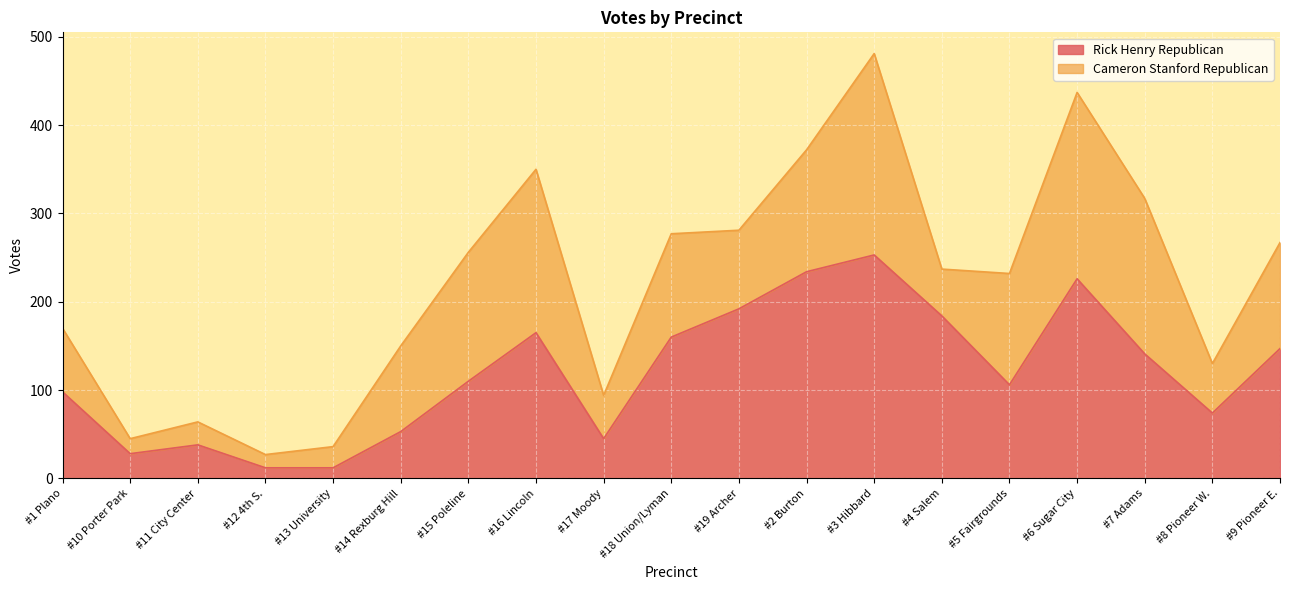

What is the smallest value displayed?

12